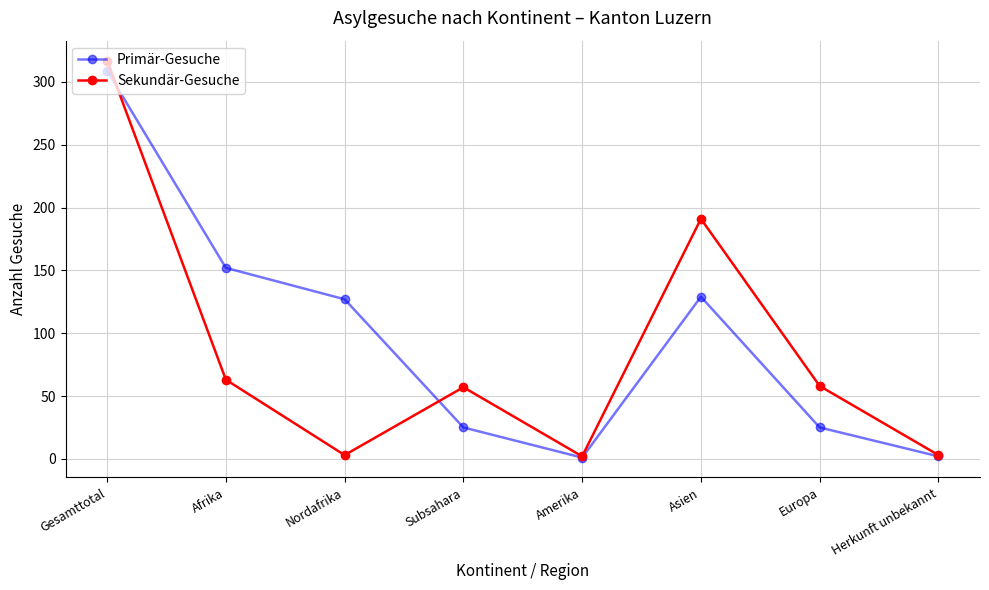

What is the label of the 7th point from the left?

Europa